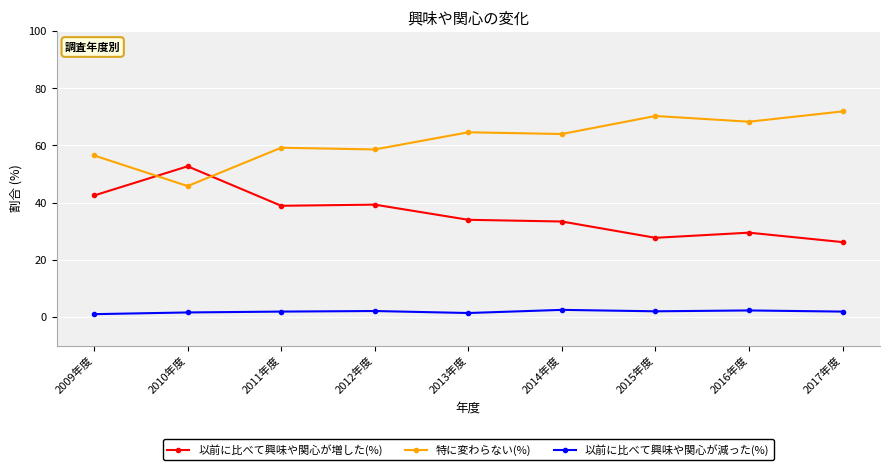

What is the difference between the highest and lowest values at 2016年度?

66.0